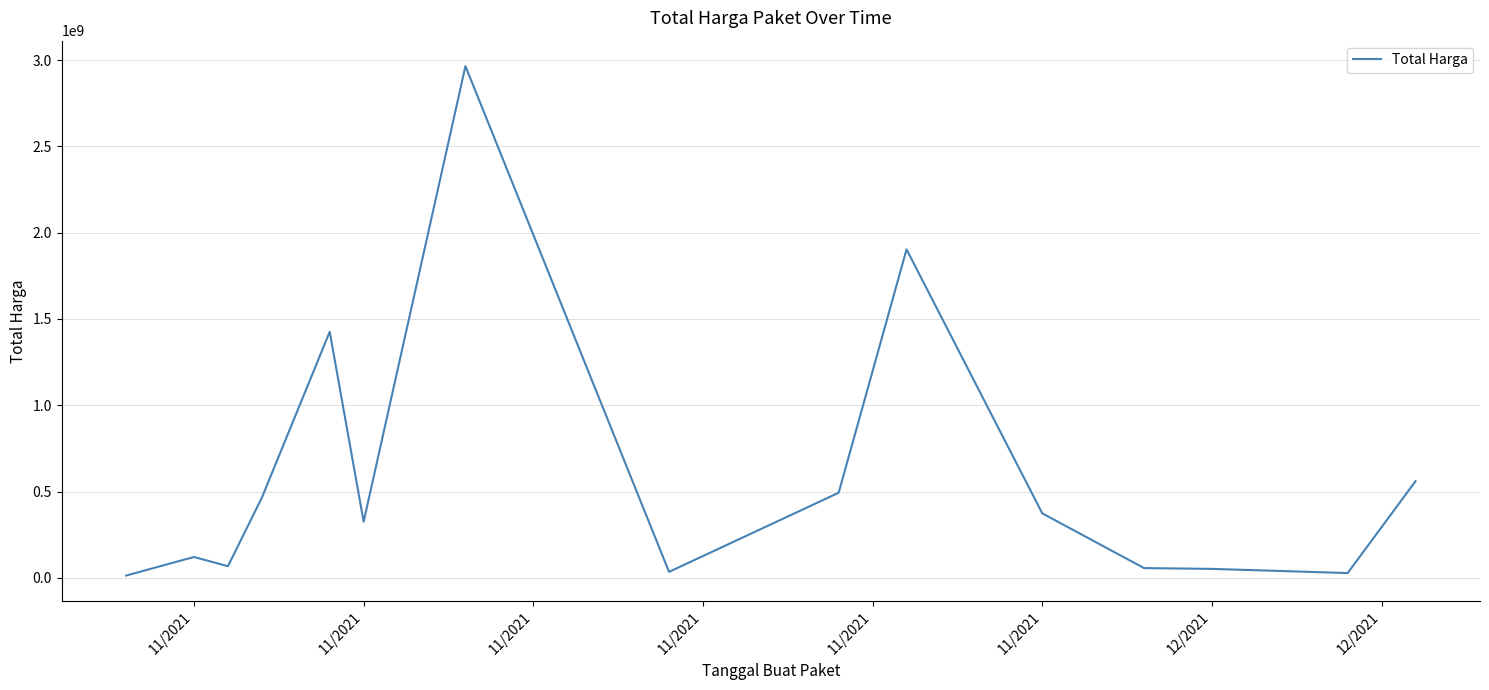

Does the chart display data point markers on the line(s)?

No